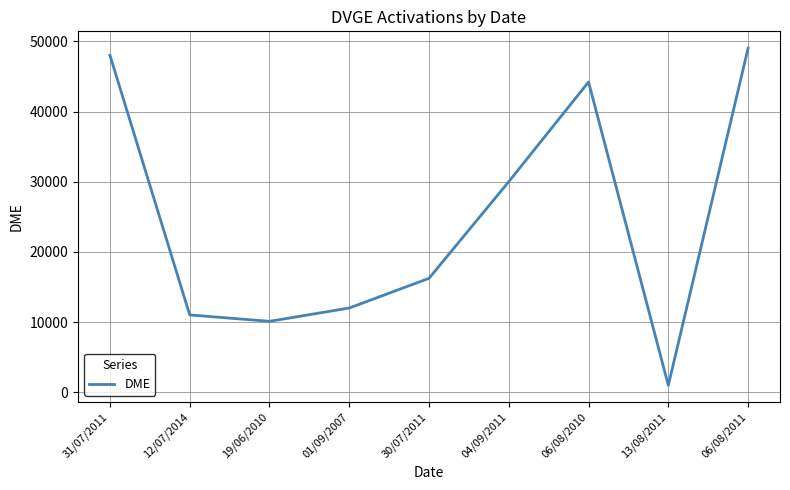

At which label is the value closest to 25015?

04/09/2011